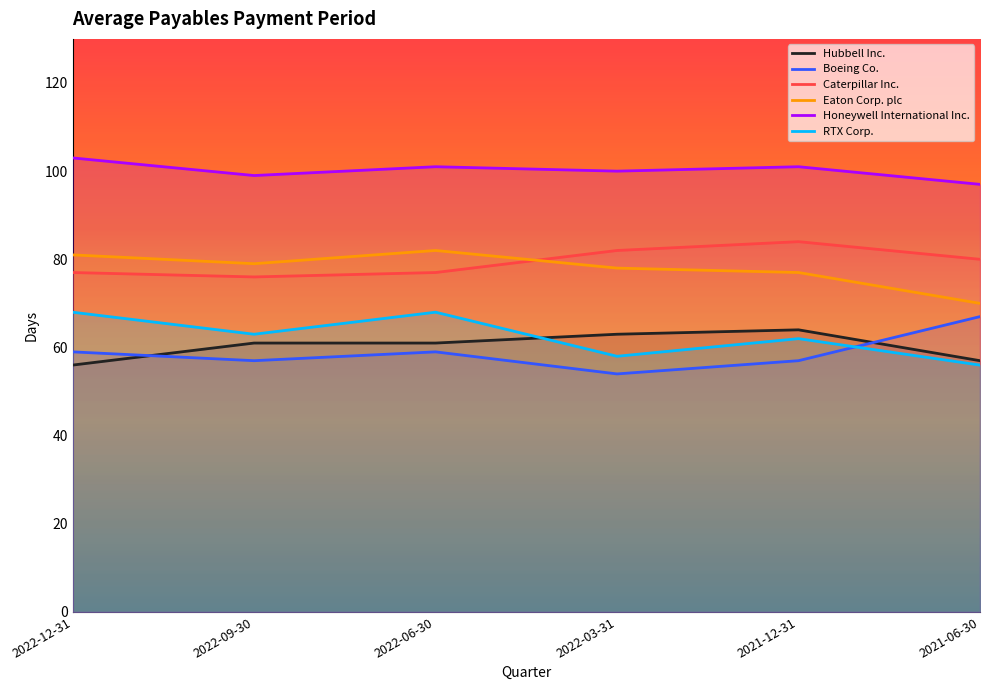

What is the sum of all RTX Corp. values?

375